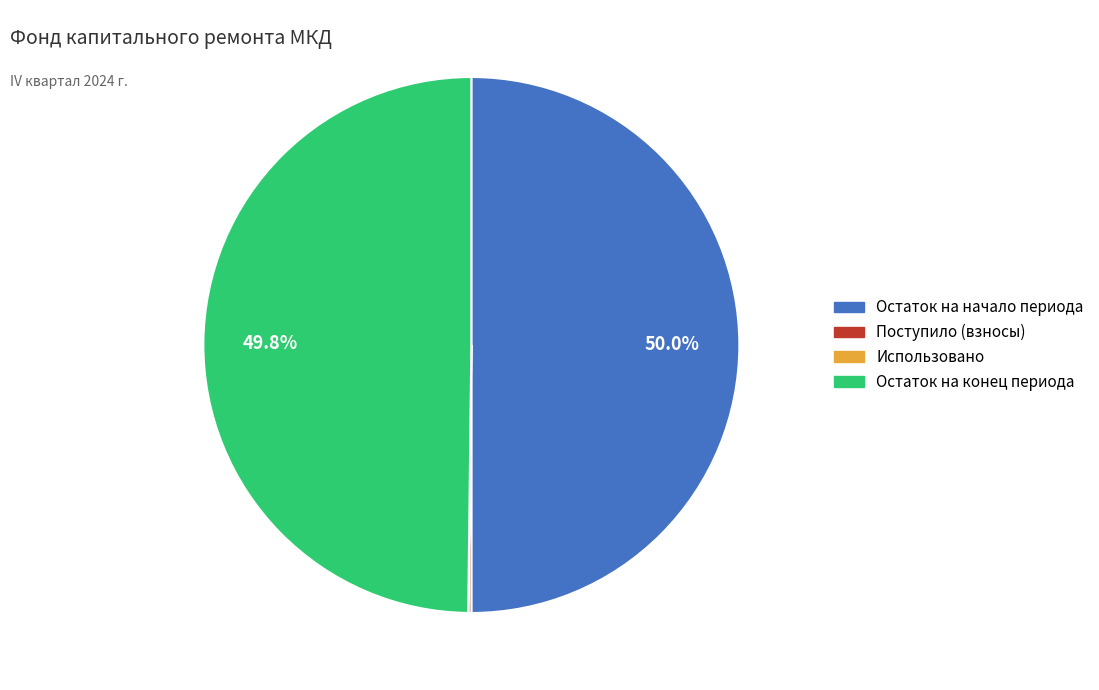

How much of the chart is everything except Остаток на конец периода?

50.2%